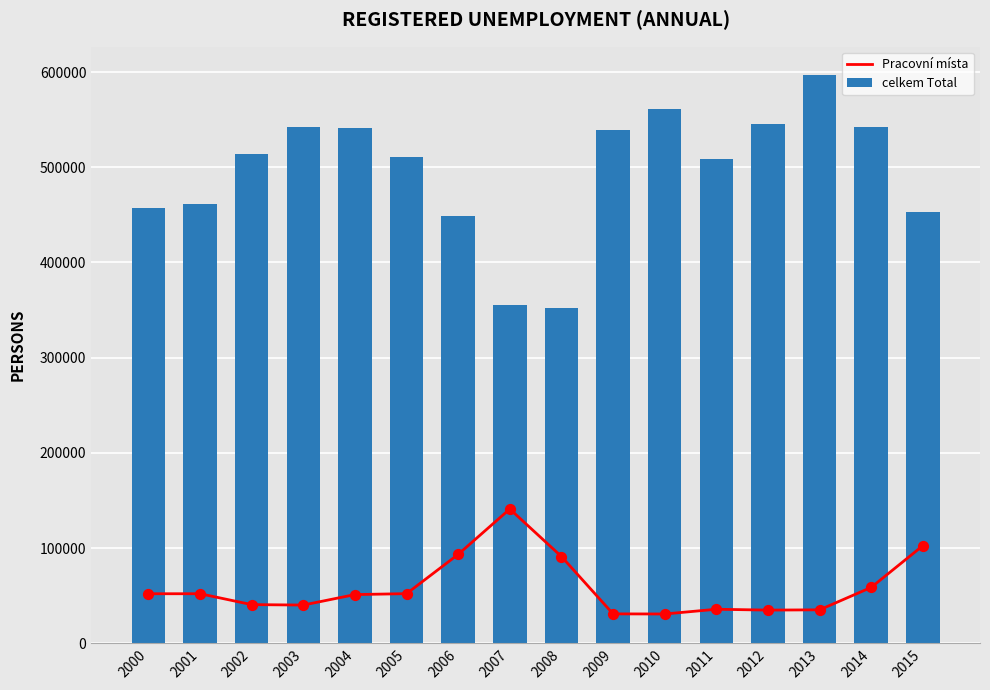

Which series reaches the maximum Y coordinate?

celkem Total